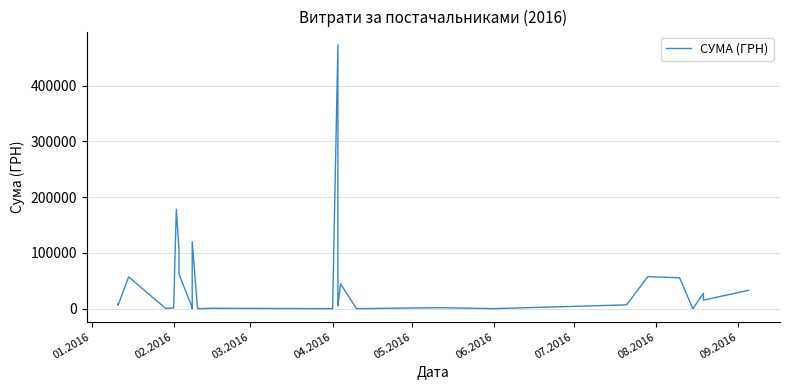

How many lines are shown in the chart?

1